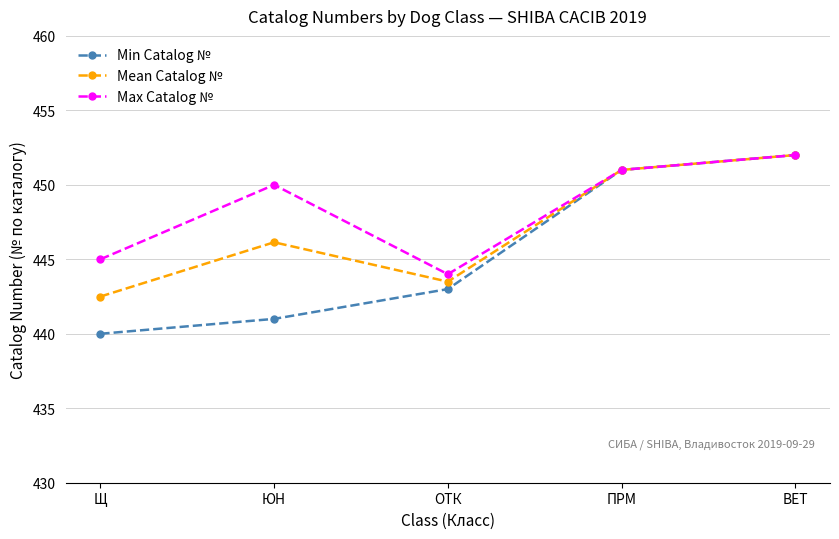

At ЮН, list the series in order from largest to smallest.

Max Catalog №, Mean Catalog №, Min Catalog №